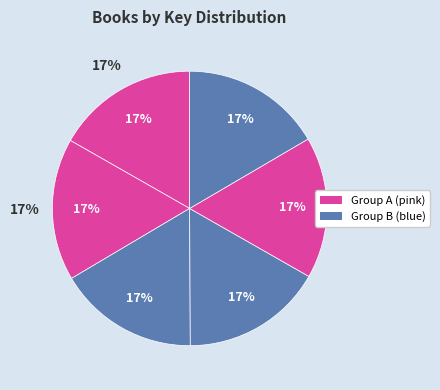

How many slices are in this pie chart?

6